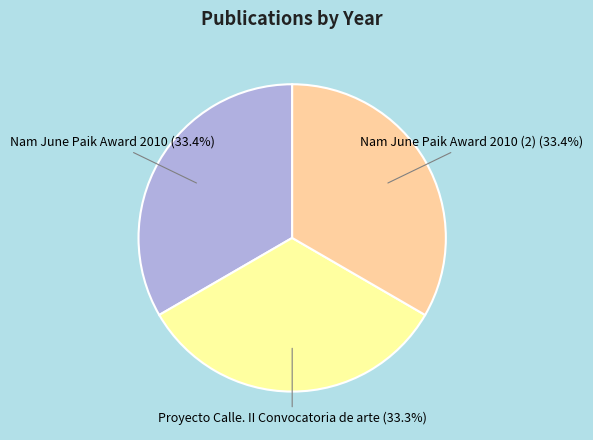

Is there a majority slice in this chart?

No